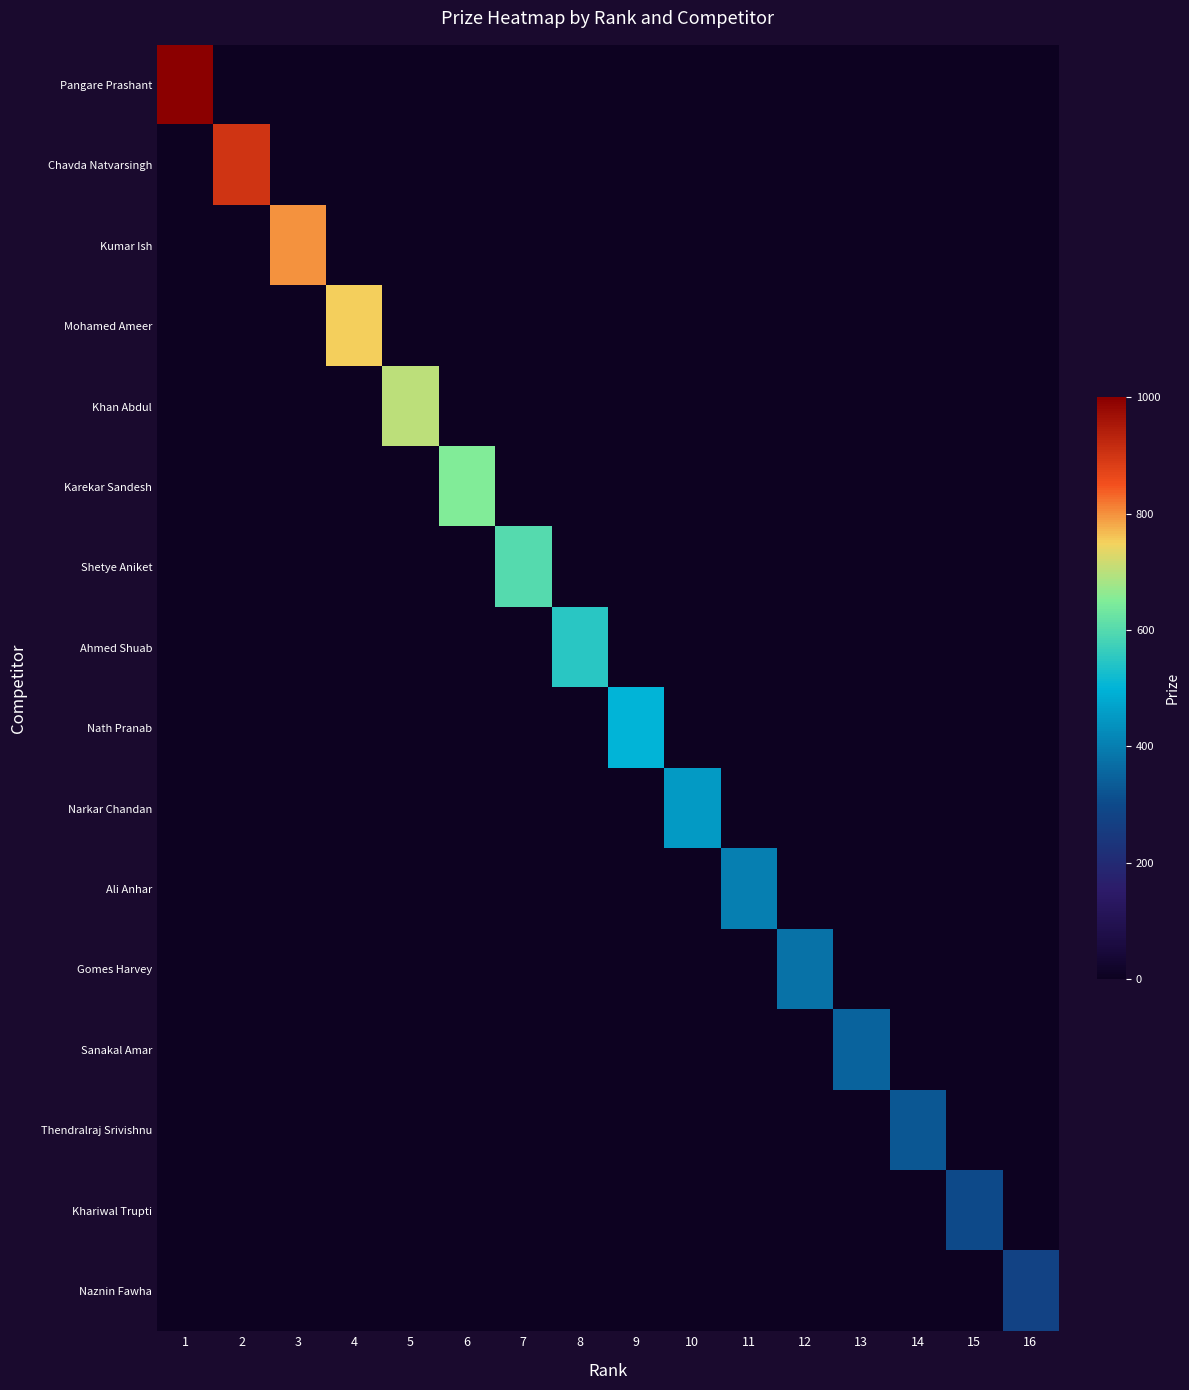

Reading left to right, transcribe all the data shown in this chart.

Pangare Prashant: 1=1000	2=0	3=0	4=0	5=0	6=0	7=0	8=0	9=0	10=0	11=0	12=0	13=0	14=0	15=0	16=0
Chavda Natvarsingh: 1=0	2=900	3=0	4=0	5=0	6=0	7=0	8=0	9=0	10=0	11=0	12=0	13=0	14=0	15=0	16=0
Kumar Ish: 1=0	2=0	3=800	4=0	5=0	6=0	7=0	8=0	9=0	10=0	11=0	12=0	13=0	14=0	15=0	16=0
Mohamed Ameer: 1=0	2=0	3=0	4=750	5=0	6=0	7=0	8=0	9=0	10=0	11=0	12=0	13=0	14=0	15=0	16=0
Khan Abdul: 1=0	2=0	3=0	4=0	5=700	6=0	7=0	8=0	9=0	10=0	11=0	12=0	13=0	14=0	15=0	16=0
Karekar Sandesh: 1=0	2=0	3=0	4=0	5=0	6=650	7=0	8=0	9=0	10=0	11=0	12=0	13=0	14=0	15=0	16=0
Shetye Aniket: 1=0	2=0	3=0	4=0	5=0	6=0	7=600	8=0	9=0	10=0	11=0	12=0	13=0	14=0	15=0	16=0
Ahmed Shuab: 1=0	2=0	3=0	4=0	5=0	6=0	7=0	8=550	9=0	10=0	11=0	12=0	13=0	14=0	15=0	16=0
Nath Pranab: 1=0	2=0	3=0	4=0	5=0	6=0	7=0	8=0	9=500	10=0	11=0	12=0	13=0	14=0	15=0	16=0
Narkar Chandan: 1=0	2=0	3=0	4=0	5=0	6=0	7=0	8=0	9=0	10=450	11=0	12=0	13=0	14=0	15=0	16=0
Ali Anhar: 1=0	2=0	3=0	4=0	5=0	6=0	7=0	8=0	9=0	10=0	11=400	12=0	13=0	14=0	15=0	16=0
Gomes Harvey: 1=0	2=0	3=0	4=0	5=0	6=0	7=0	8=0	9=0	10=0	11=0	12=375	13=0	14=0	15=0	16=0
Sanakal Amar: 1=0	2=0	3=0	4=0	5=0	6=0	7=0	8=0	9=0	10=0	11=0	12=0	13=350	14=0	15=0	16=0
Thendralraj Srivishnu: 1=0	2=0	3=0	4=0	5=0	6=0	7=0	8=0	9=0	10=0	11=0	12=0	13=0	14=325	15=0	16=0
Khariwal Trupti: 1=0	2=0	3=0	4=0	5=0	6=0	7=0	8=0	9=0	10=0	11=0	12=0	13=0	14=0	15=300	16=0
Naznin Fawha: 1=0	2=0	3=0	4=0	5=0	6=0	7=0	8=0	9=0	10=0	11=0	12=0	13=0	14=0	15=0	16=275